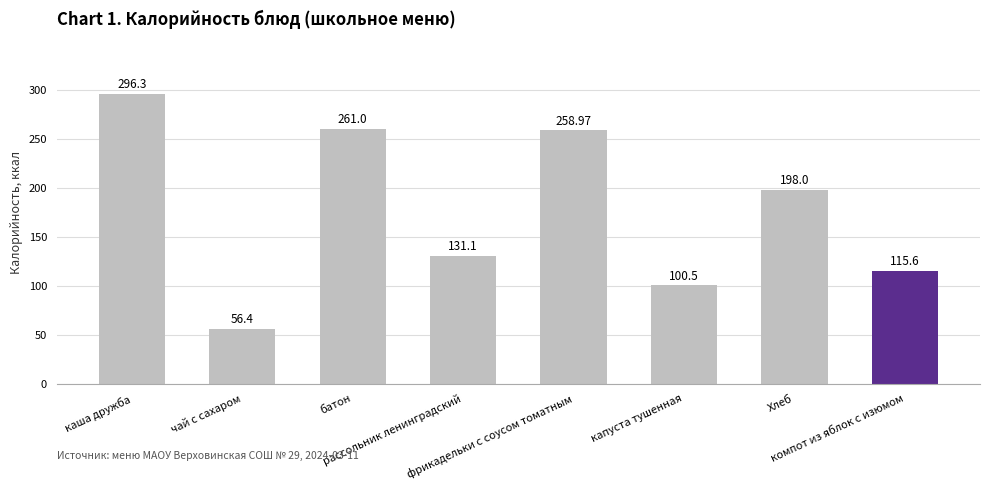

At which category does the chart reach its minimum across all series?

чай с сахаром